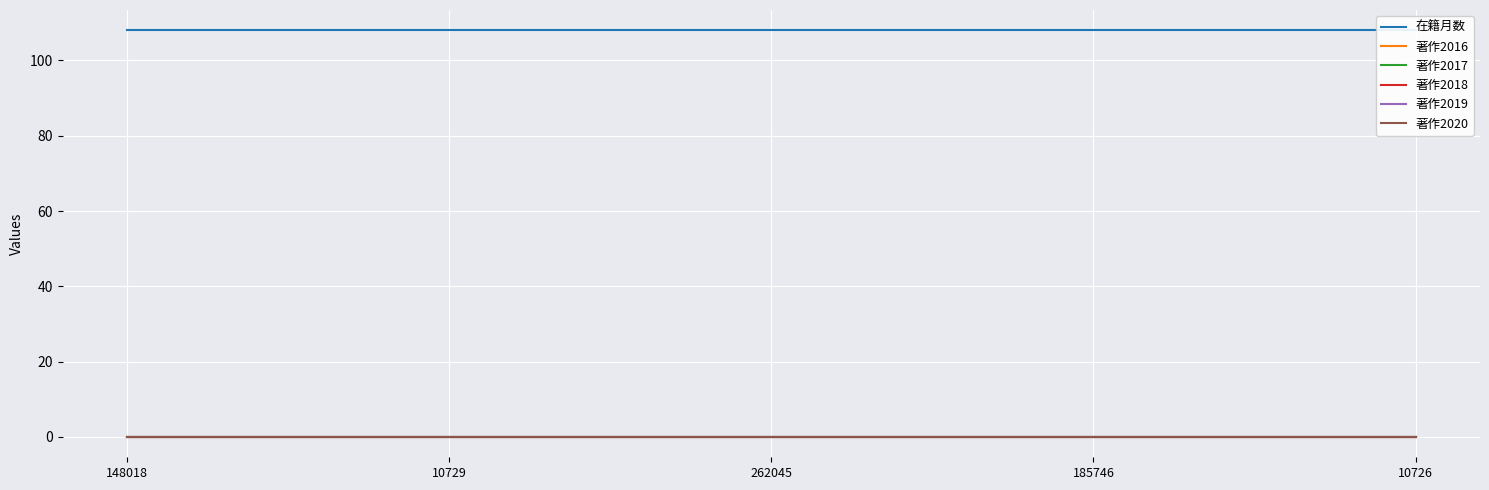

Which series changed the most between 148018 and 10729?

在籍月数